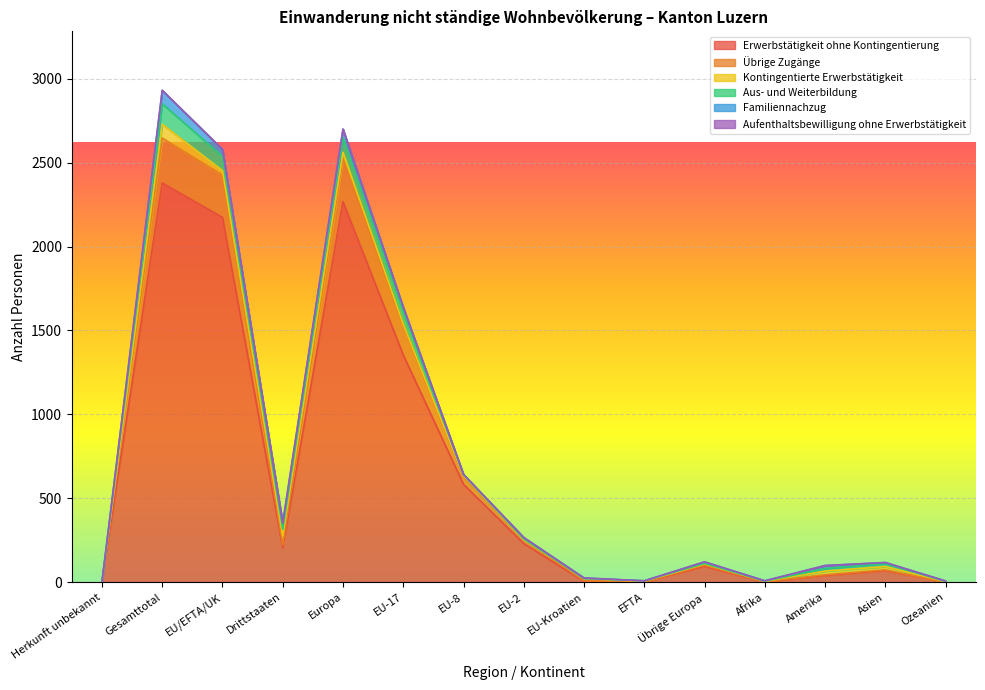

Reading left to right, what are all the values shown in this chart?

Erwerbstätigkeit ohne Kontingentierung: 0	2379	2174	205	2268	1354	583	230	5	2	94	1	40	69	1
Übrige Zugänge: 0	268	252	16	258	178	44	24	3	3	6	2	4	4	0
Kontingentierte Erwerbstätigkeit: 0	82	27	55	36	5	7	1	14	0	9	2	22	20	2
Aus- und Weiterbildung: 0	122	84	38	87	72	6	3	0	3	3	1	15	18	1
Familiennachzug: 0	80	42	38	51	29	2	8	3	0	9	2	18	6	3
Aufenthaltsbewilligung ohne Erwerbstätigkeit: 0	0	0	0	0	0	0	0	0	0	0	0	0	0	0